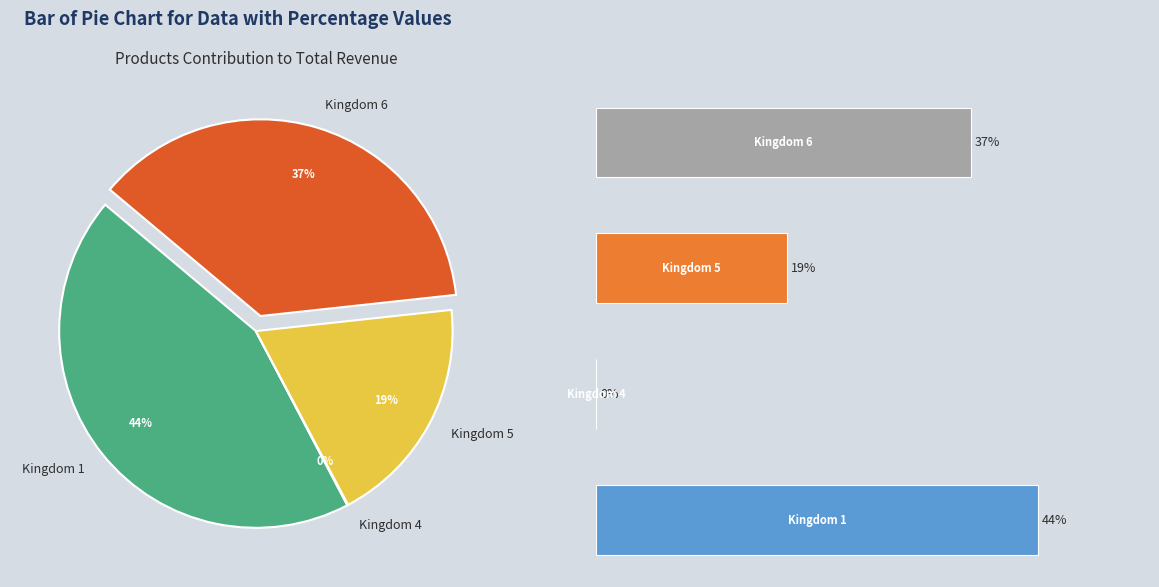

True or false: Kingdom 4 accounts for 0% of the total.

True